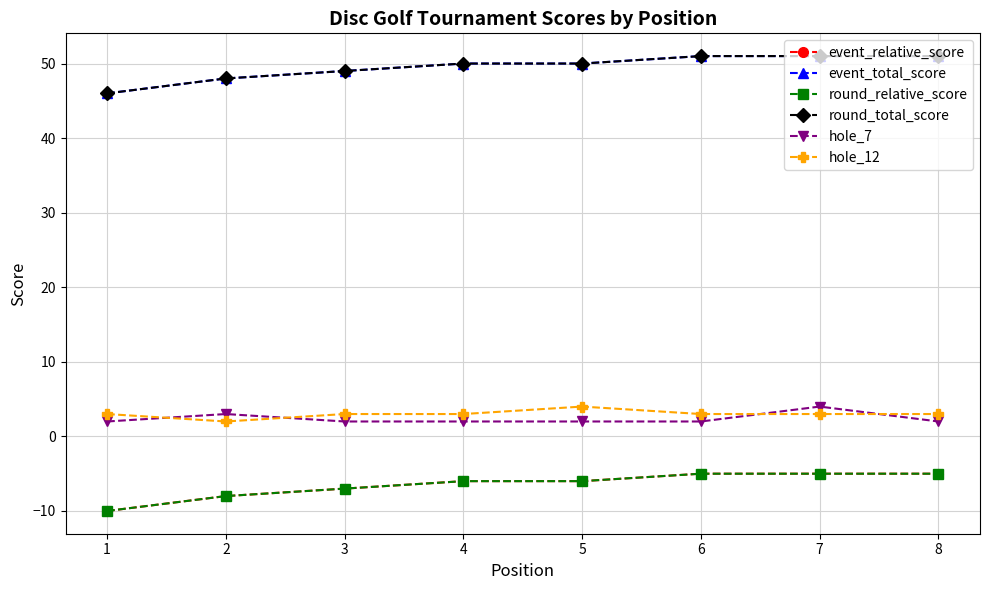

What is the sum of all event_relative_score values?

-52